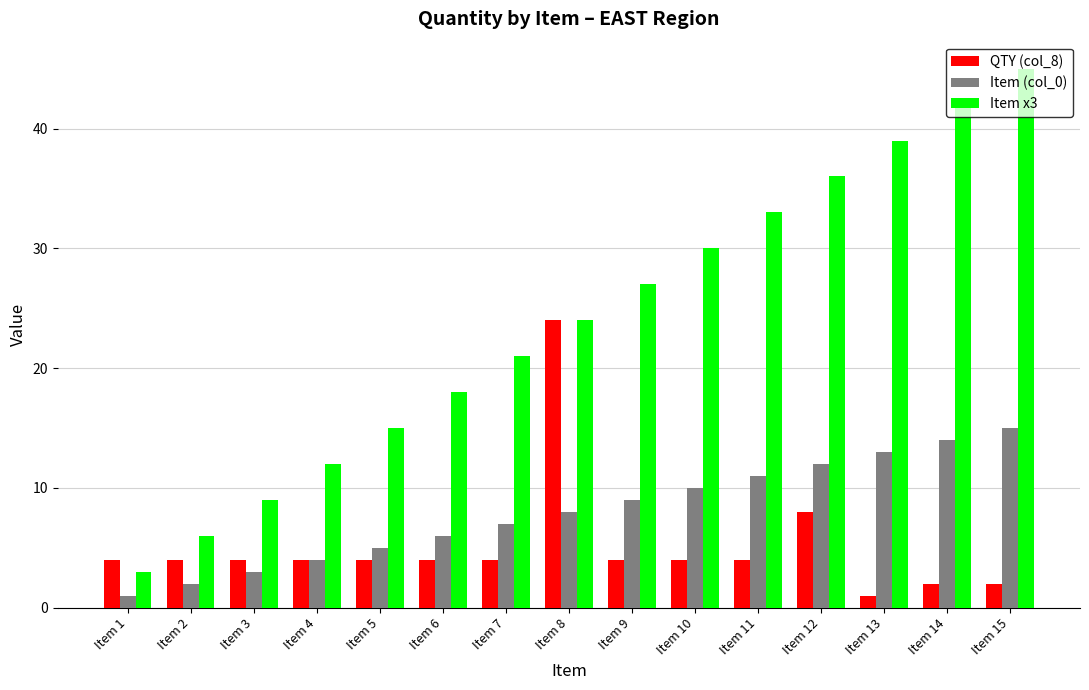

What are all the series names shown in the legend?

QTY (col_8), Item (col_0), Item x3